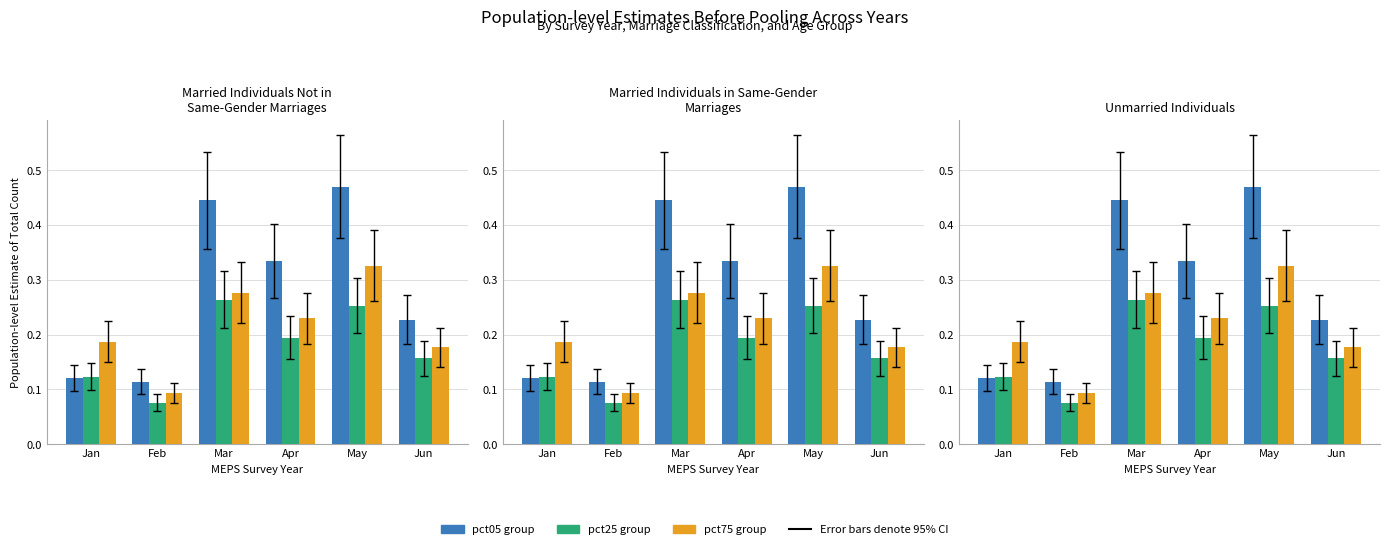

Which has a higher value, Feb or Jan?

Jan